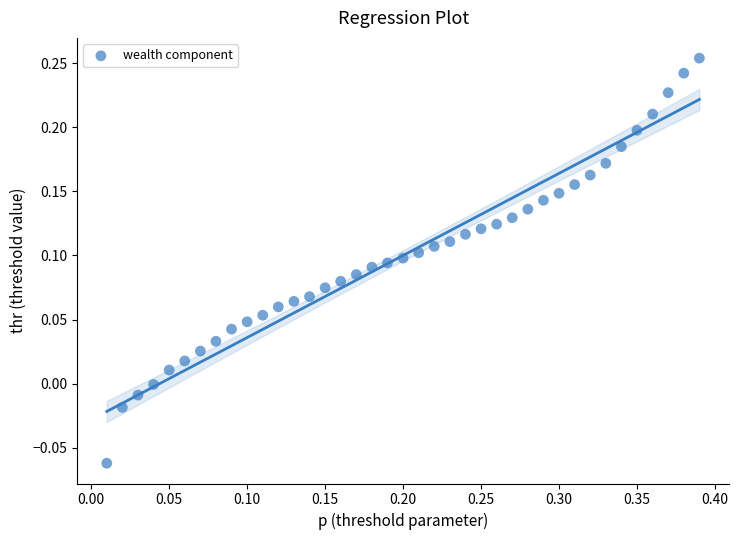

What is the range of X values (max minus min)?

0.4